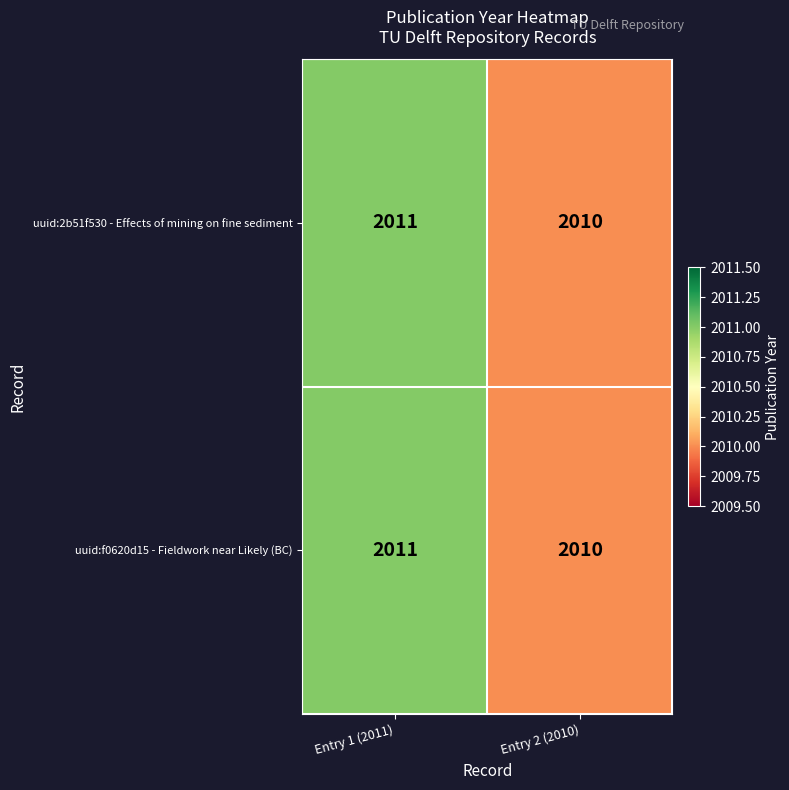

The value of uuid:f0620d15 - Fieldwork near Likely (BC) at Entry 1 (2011) is 2011. True or false?

True